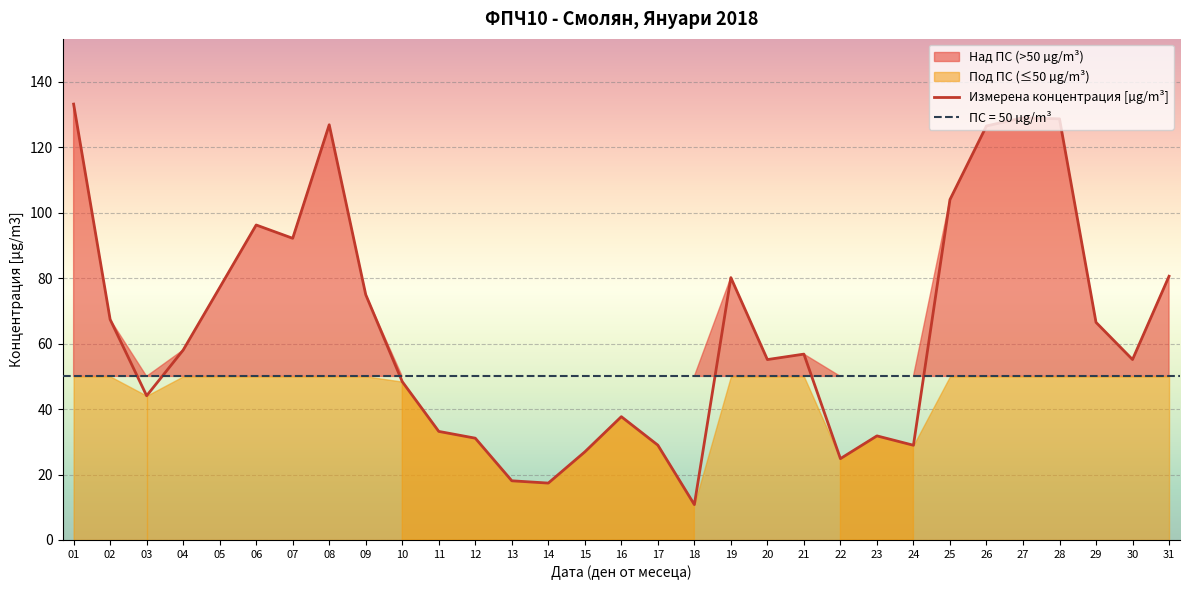

What is the change in value from 18 to 21?

+46.0